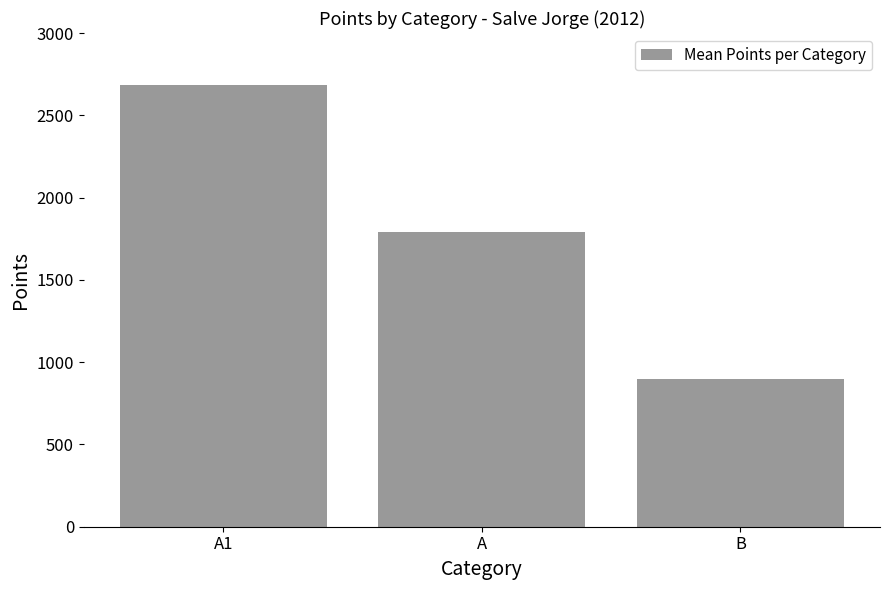

Between B and A, which is larger?

A